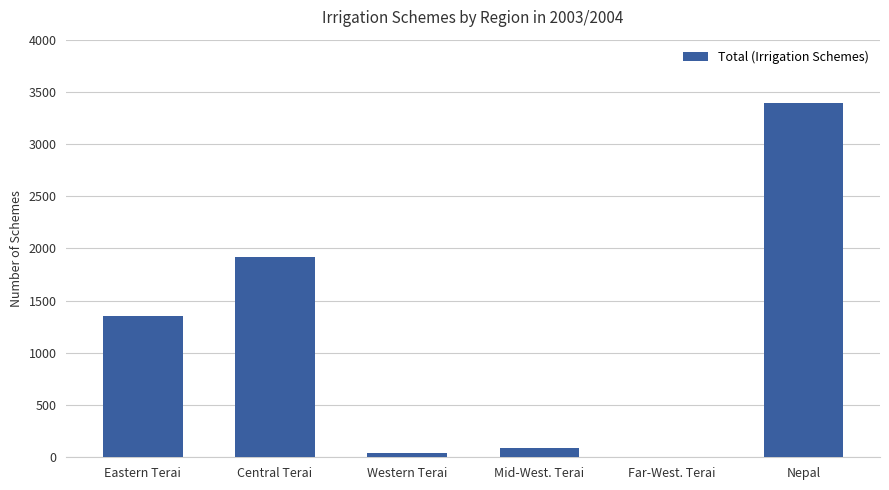

At which label is the value closest to 1699?

Central Terai